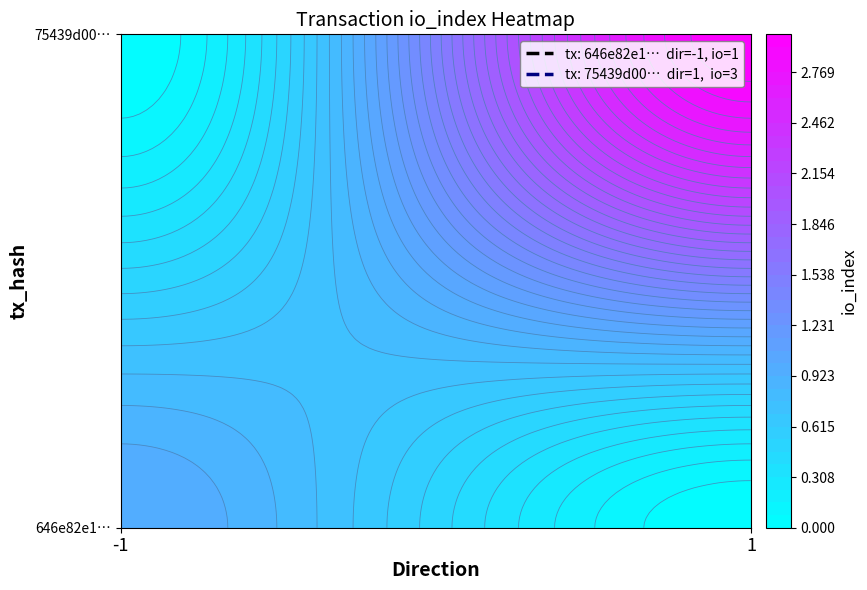

What is the sum of all 75439d00c26d76f8c9267f8927a8727c79ff463 values?

4